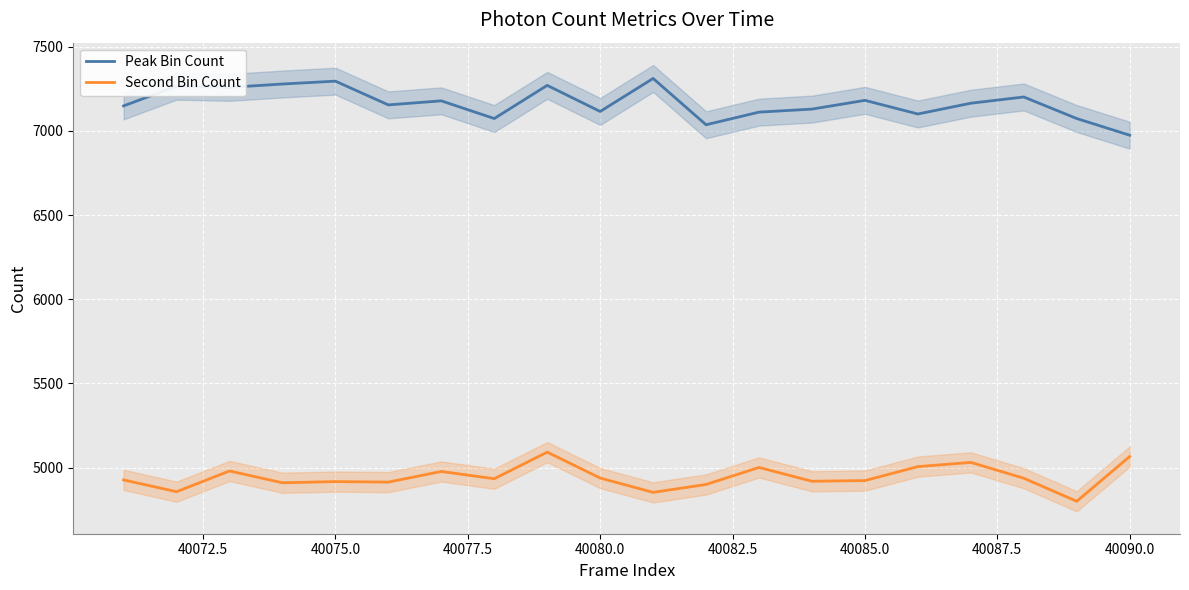

Is it true that Peak Bin Count equals 7181 at 40085.0?

True